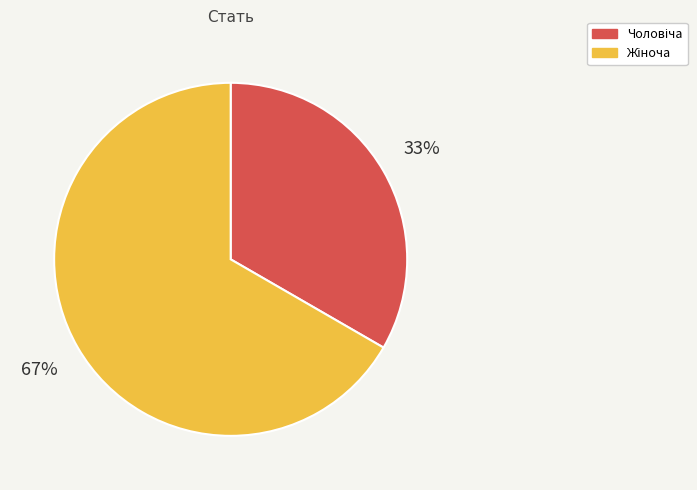

To the nearest percent, what is the average slice percentage?

50%